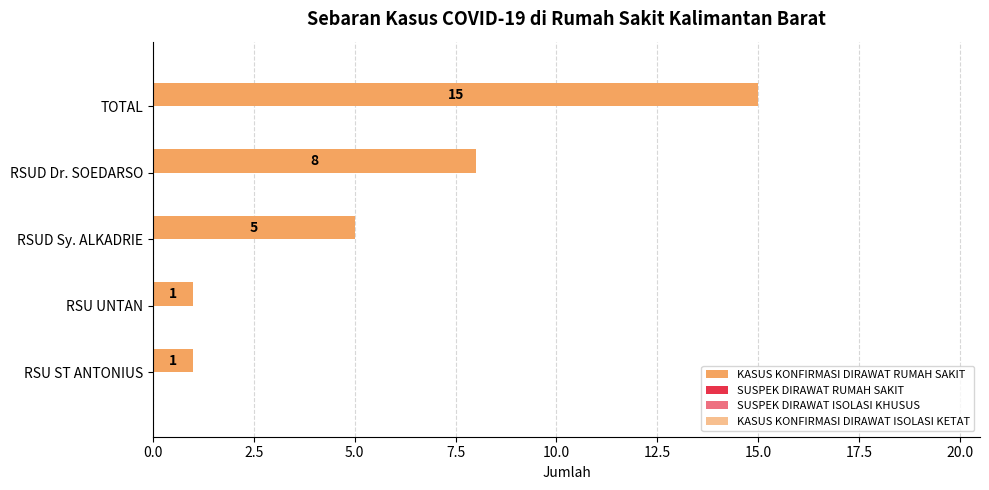

How many bars are there in total?

5